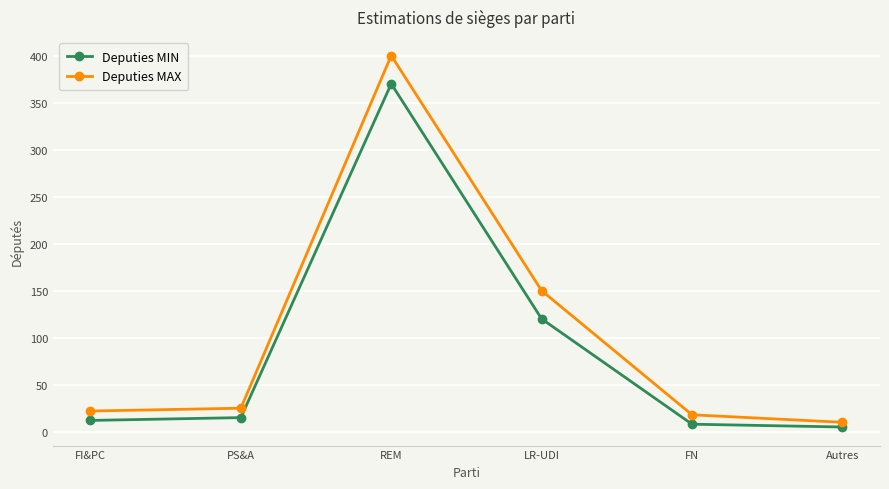

Rank the series by their maximum value, from highest to lowest.

Deputies MAX, Deputies MIN